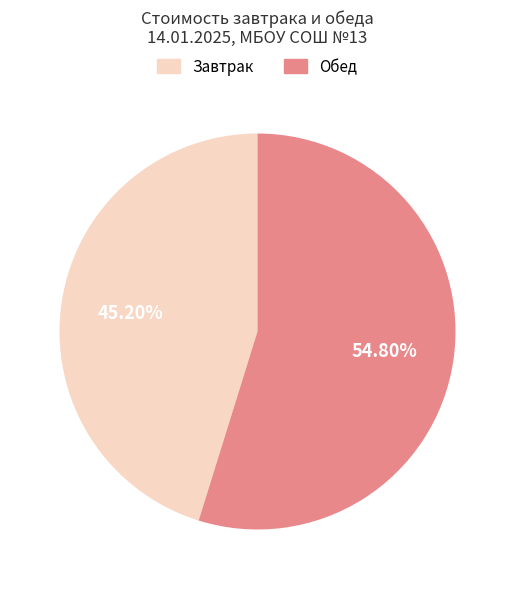

Does any single category account for the majority?

Yes